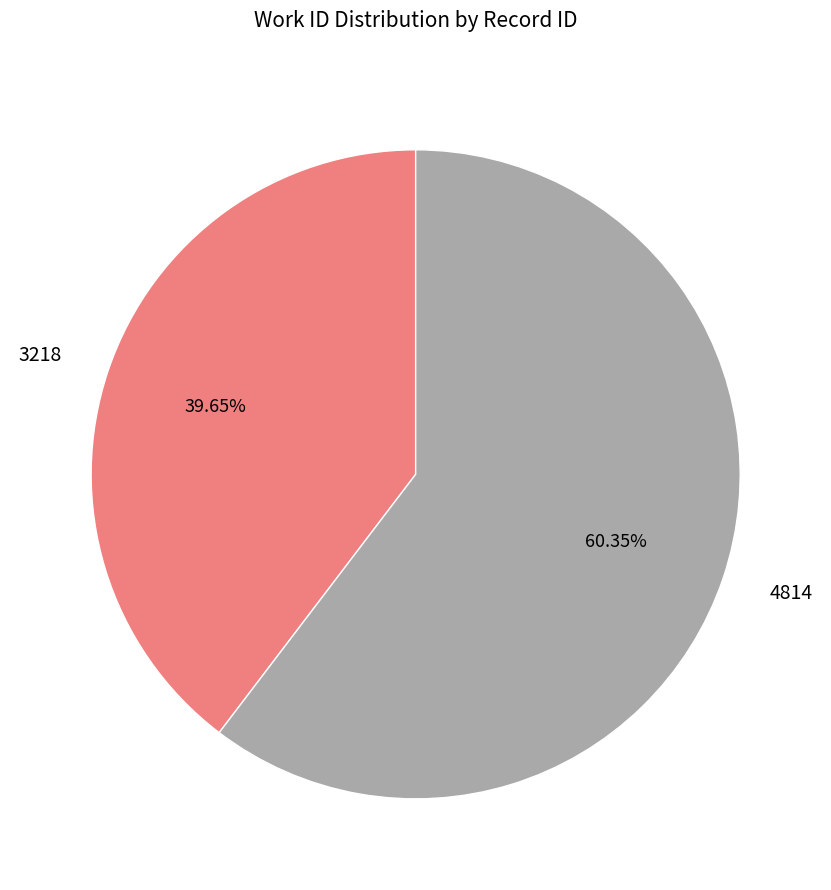

To the nearest percent, what portion does 4814 represent?

60%